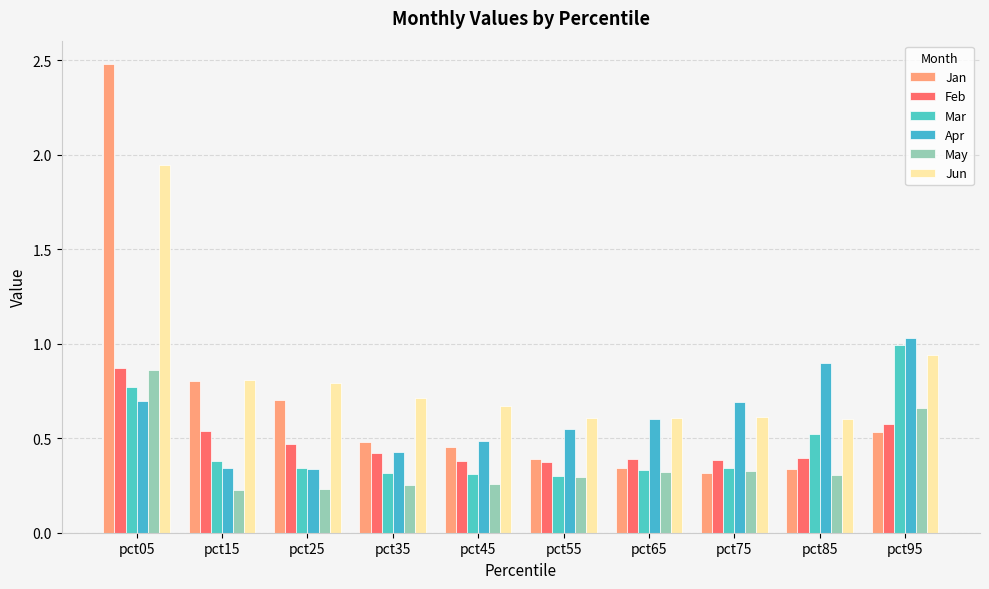

How many bars are there in each group?

6